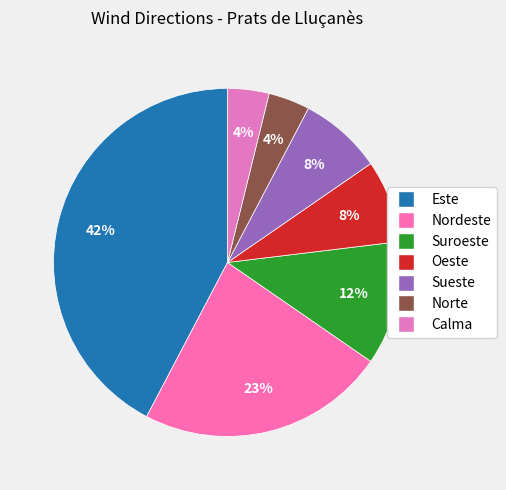

Count the number of slices in the pie.

7